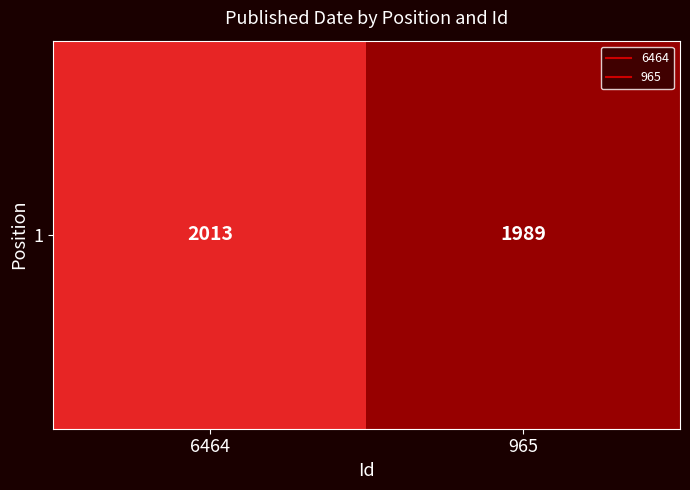

What is the approximate value at 6464, to the nearest 5?

2015